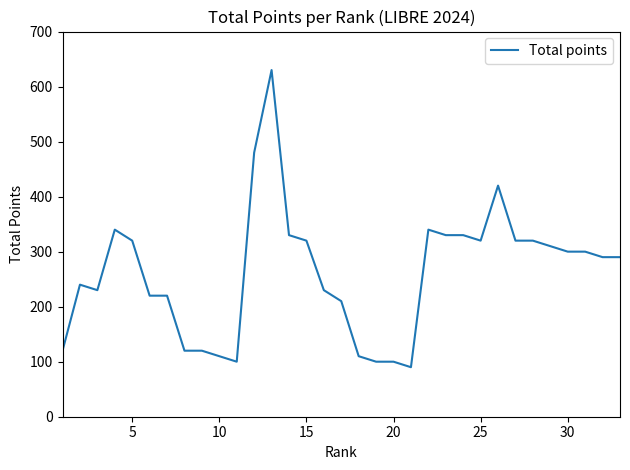

What is the smallest value displayed?

90